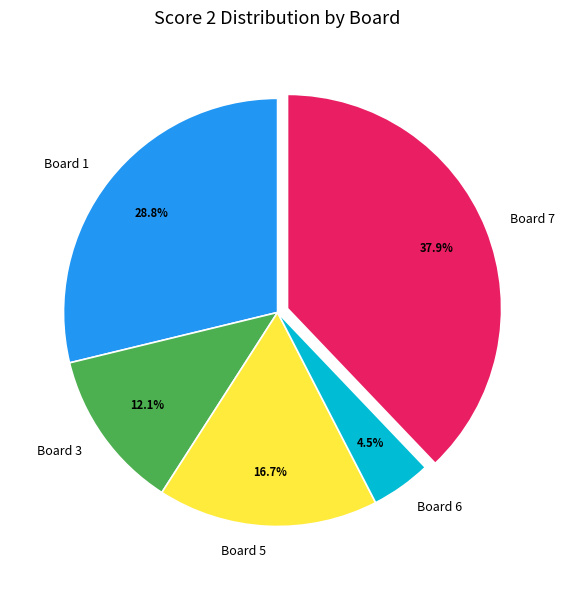

Does Board 6 account for over 50% of the chart?

No